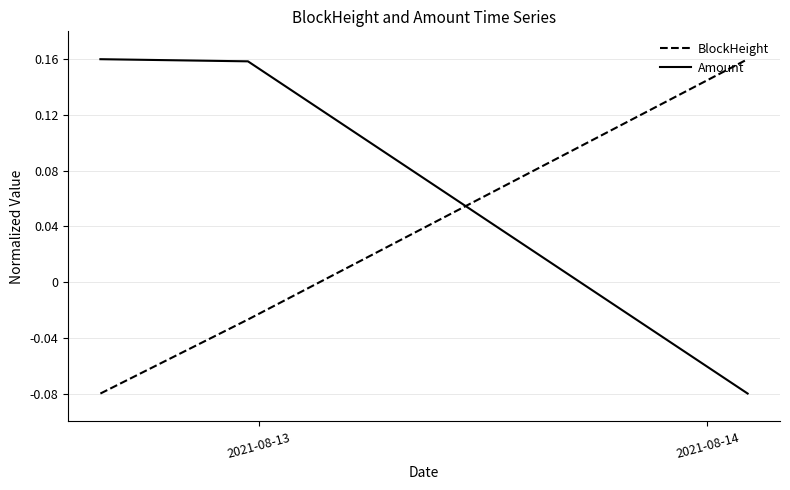

Rank the series by their average value, from highest to lowest.

Amount, BlockHeight